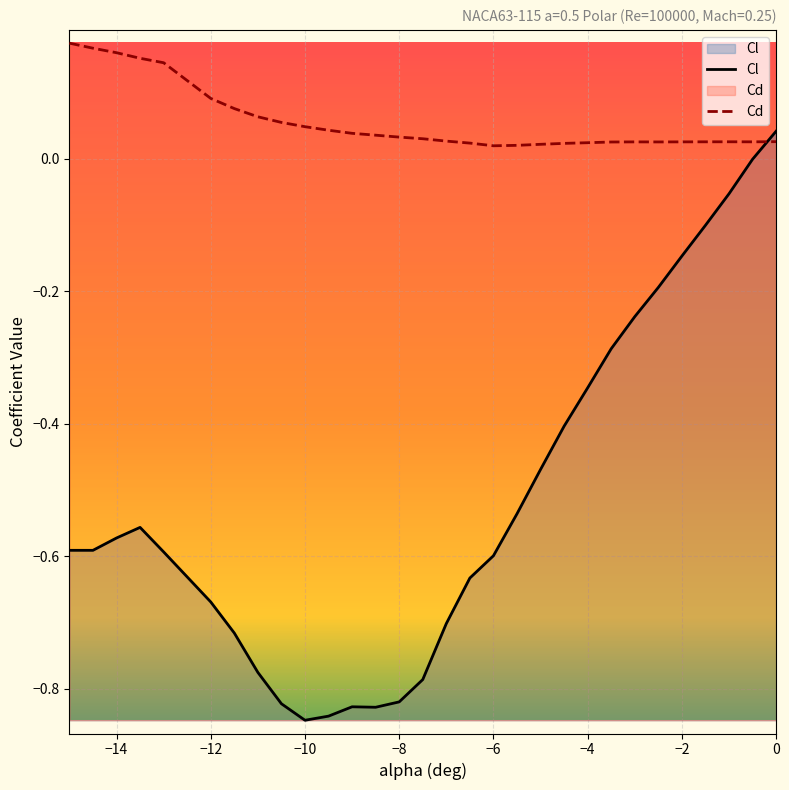

Count the Cd values in the range 0 to 1.

30